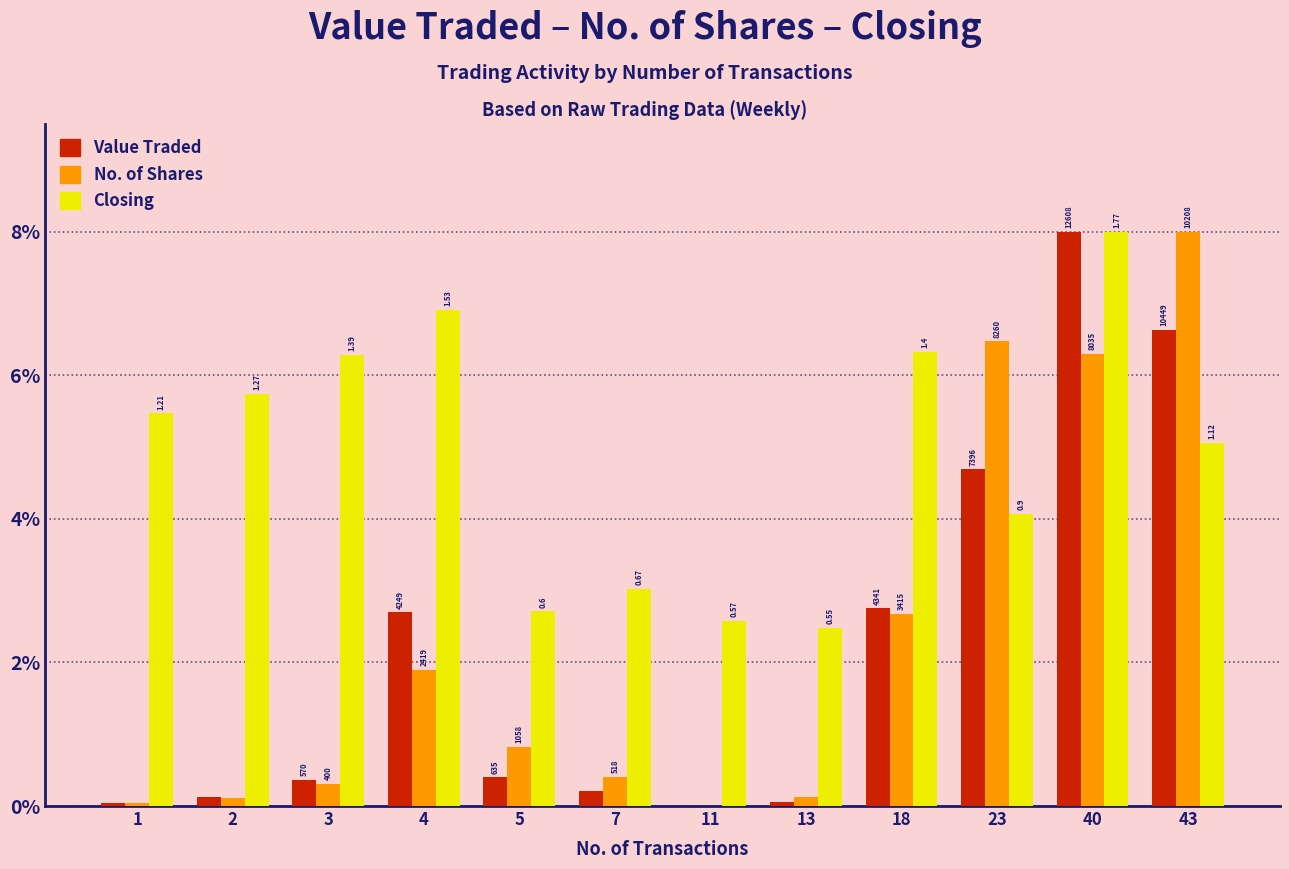

What is the difference between the second highest and minimum values in the Closing series?

4.4